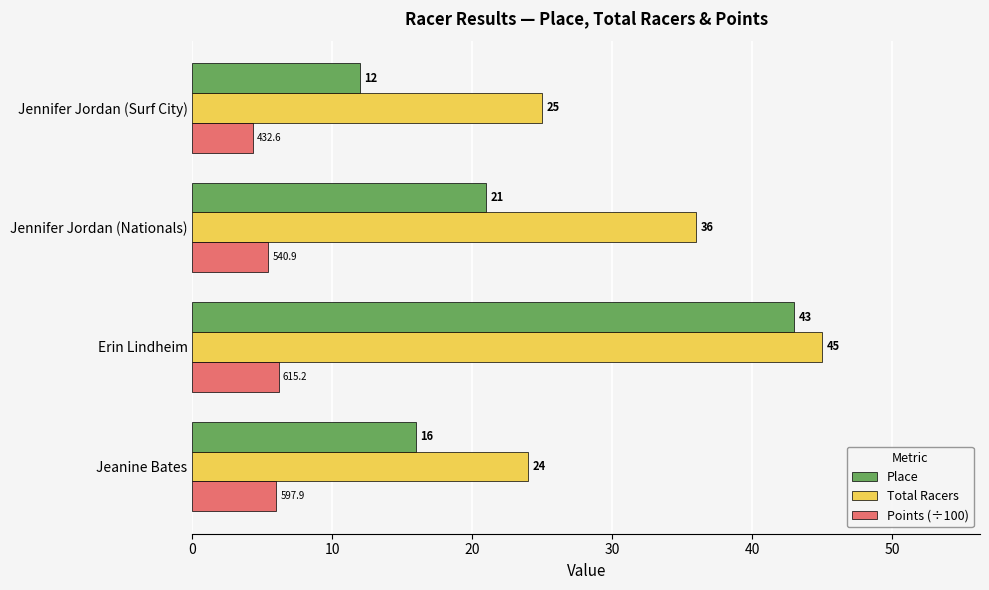

At how many categories does at least one series exceed 8?

4